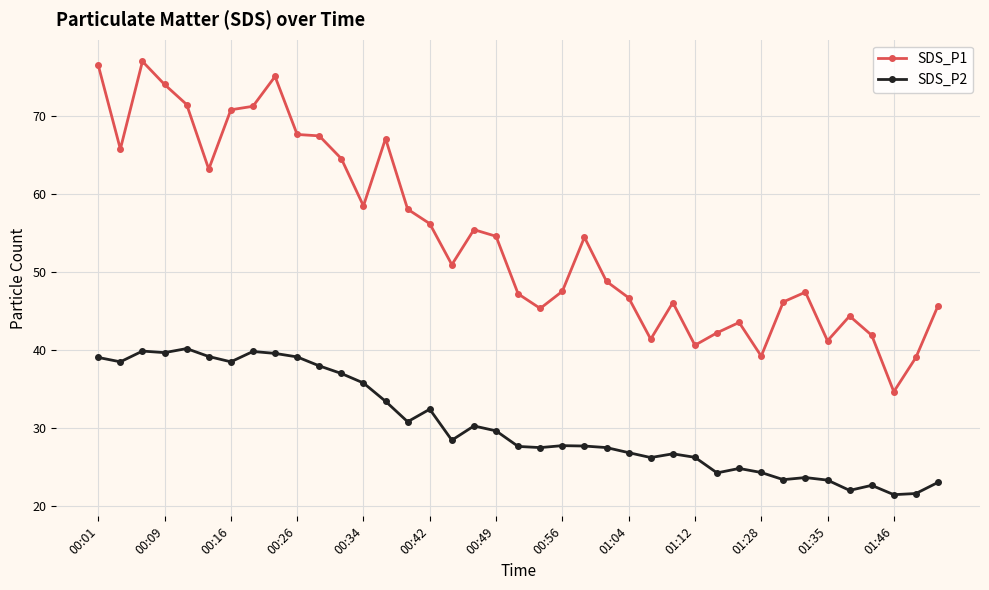

List the series in order of their peak value, lowest first.

SDS_P2, SDS_P1